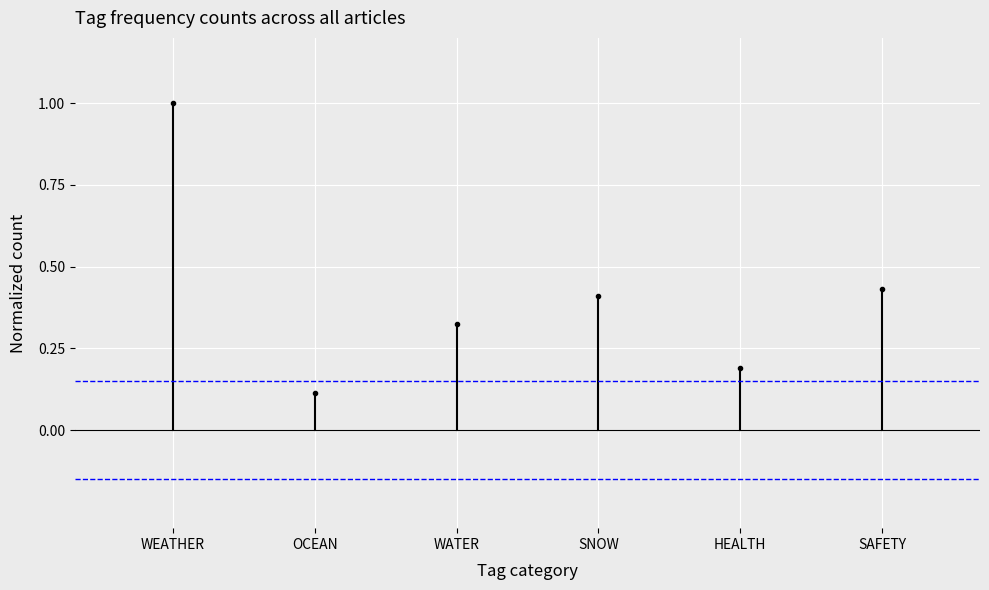

How many distinct data groups are displayed?

6